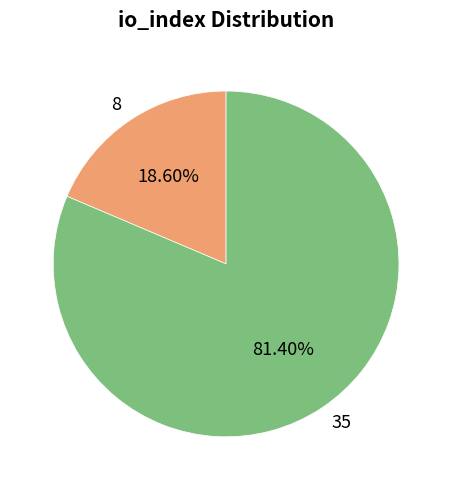

Is there a majority slice in this chart?

Yes